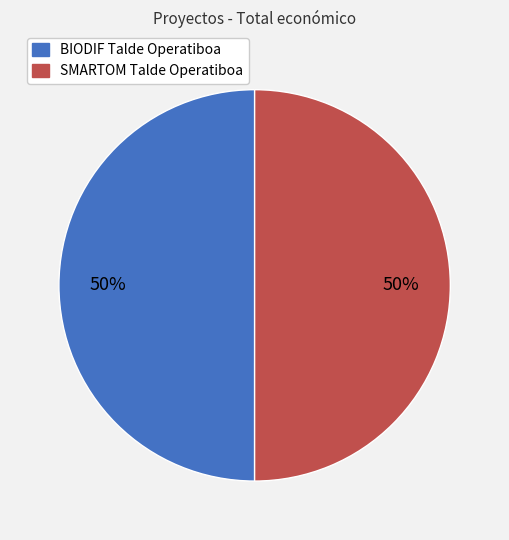

The SMARTOM Talde Operatiboa slice represents 50% of the pie. True or false?

True